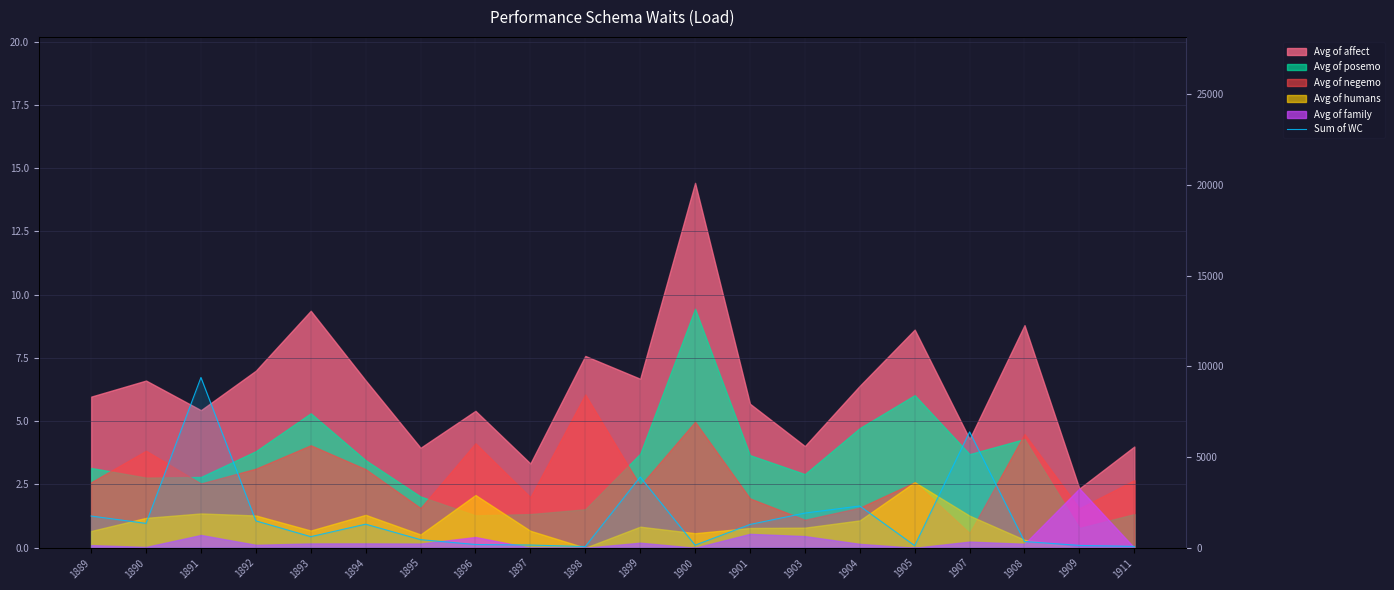

At which category does the chart reach its minimum across all series?

1898